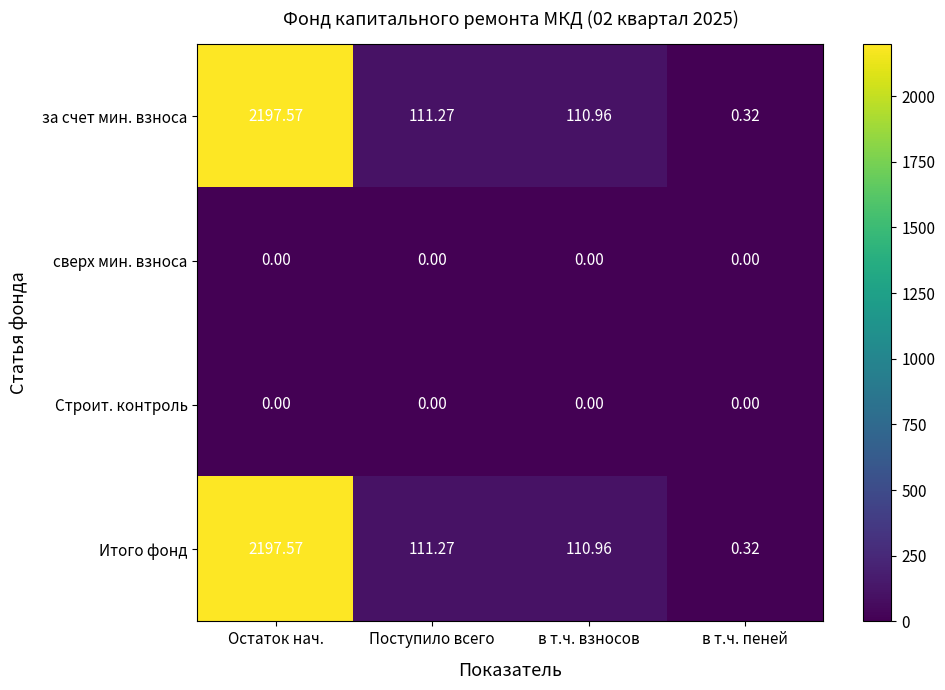

Is the value of за счет мин. взноса at Поступило всего greater than the value of сверх мин. взноса at Остаток нач.?

Yes